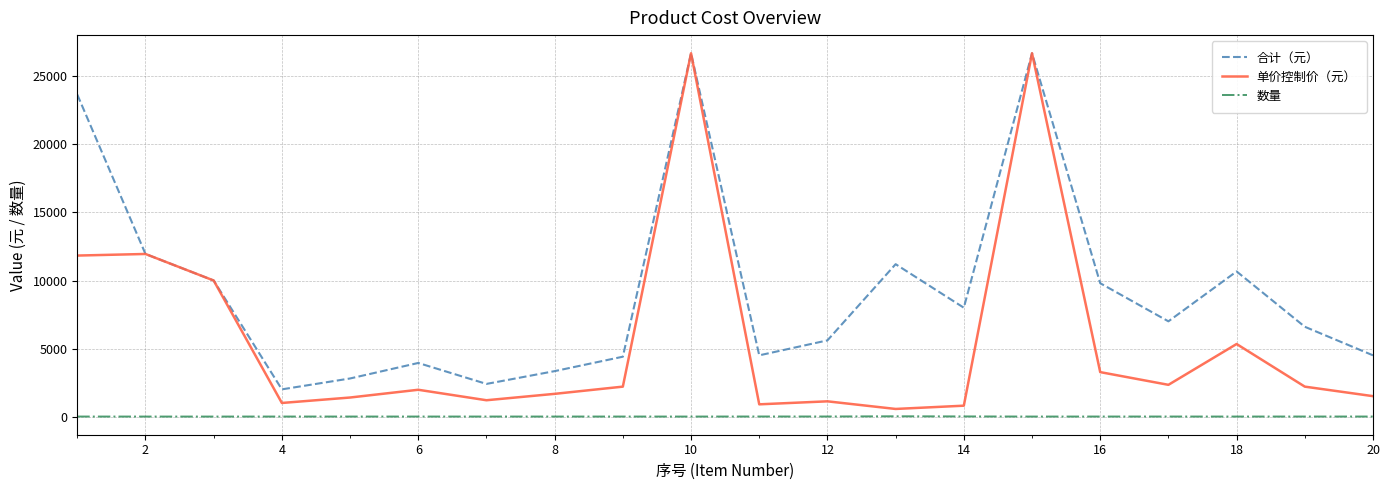

Rank the series by their average value, from lowest to highest.

数量, 单价控制价（元）, 合计（元）